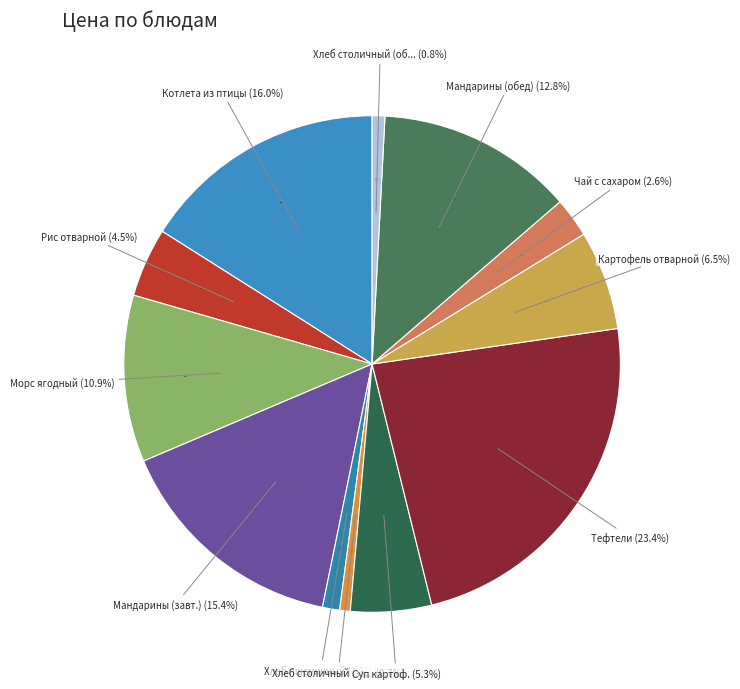

Count the number of slices in the pie.

12